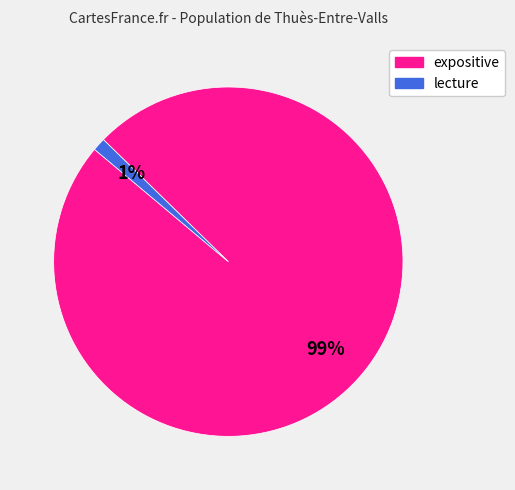

Is expositive the majority of the pie?

Yes